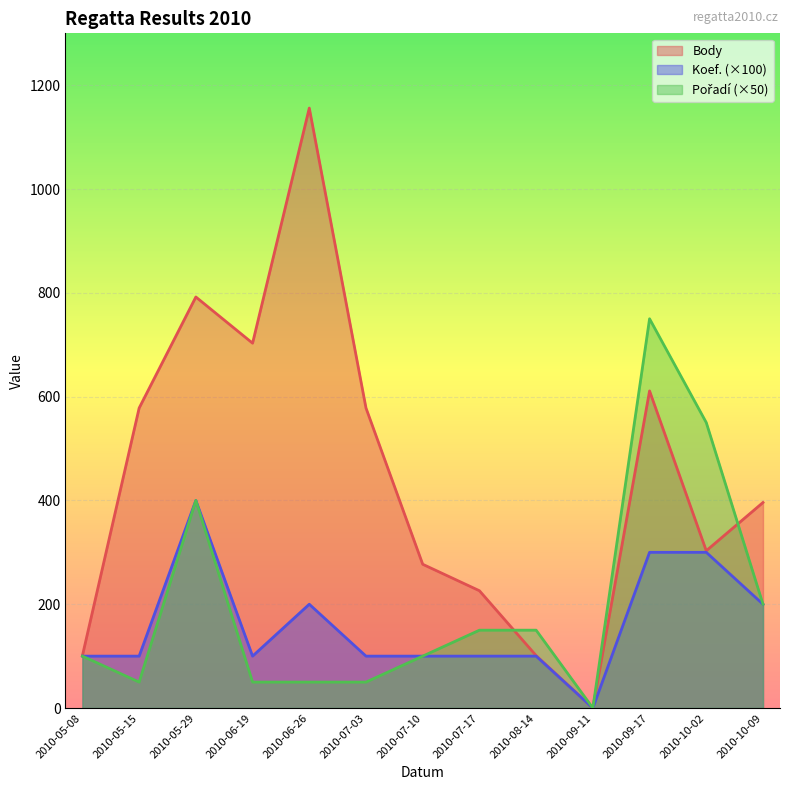

True or false: Pořadí and Koef. intersect in this chart.

False